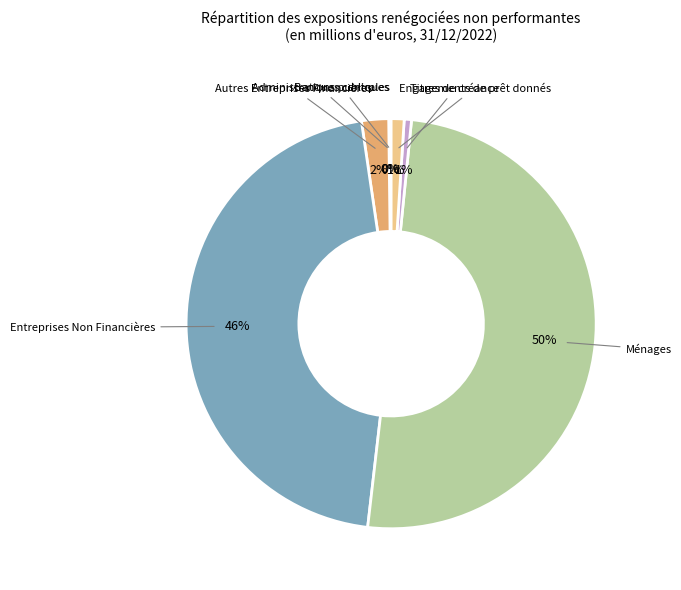

To the nearest percent, what is the average slice percentage?

14%